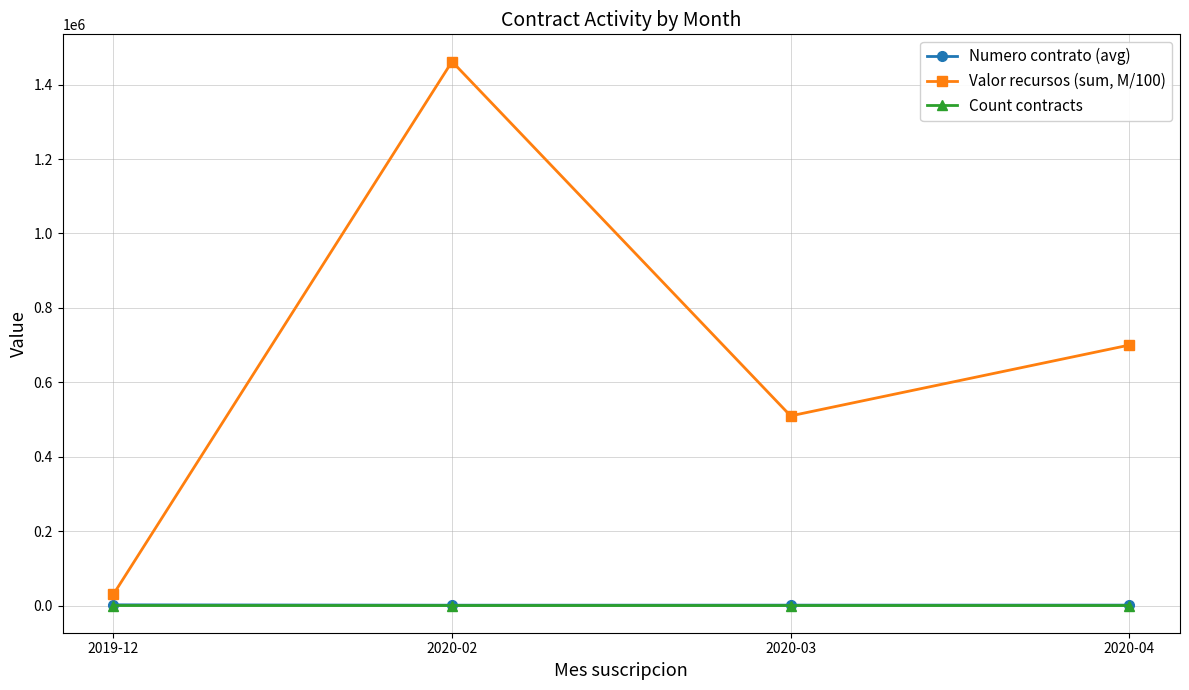

List the labels in order of Valor recursos (sum, M/100) value, largest first.

2020-02, 2020-04, 2020-03, 2019-12